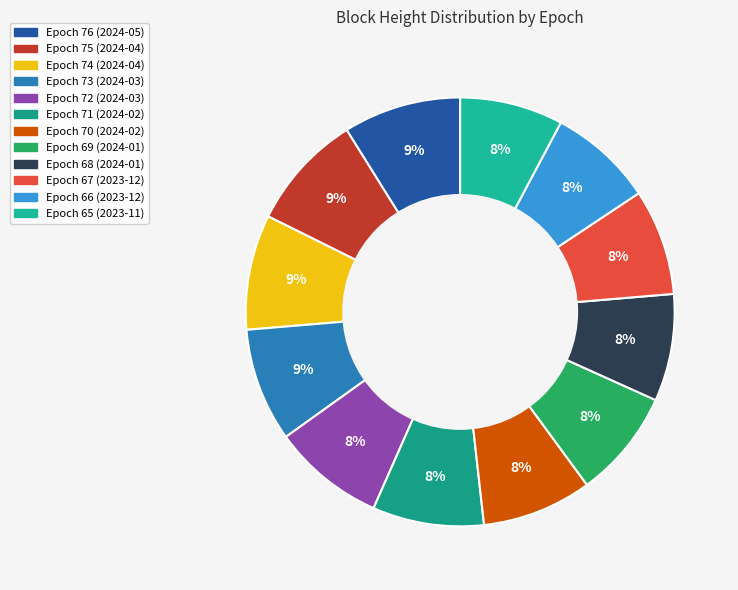

Rank the categories by value from highest to lowest.

Epoch 76 (2024-05), Epoch 75 (2024-04), Epoch 74 (2024-04), Epoch 73 (2024-03), Epoch 72 (2024-03), Epoch 71 (2024-02), Epoch 70 (2024-02), Epoch 69 (2024-01), Epoch 68 (2024-01), Epoch 67 (2023-12), Epoch 66 (2023-12), Epoch 65 (2023-11)